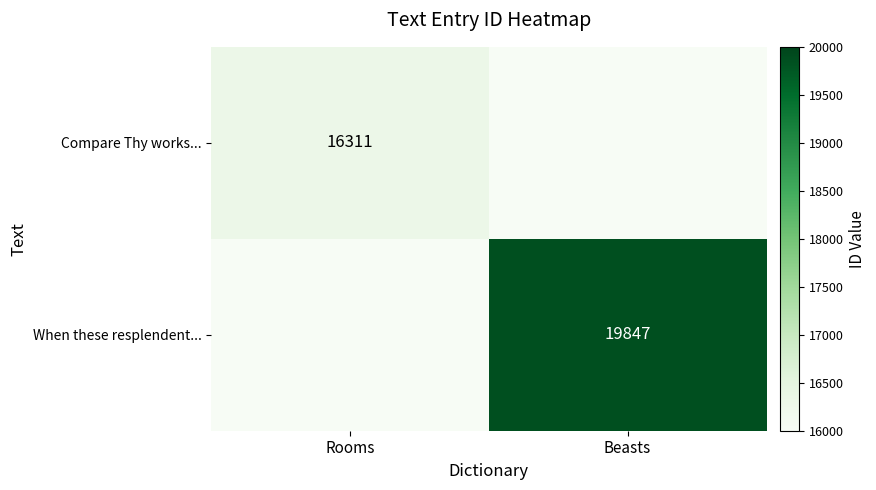

The value of When these resplendent... at Beasts is 19847. True or false?

True